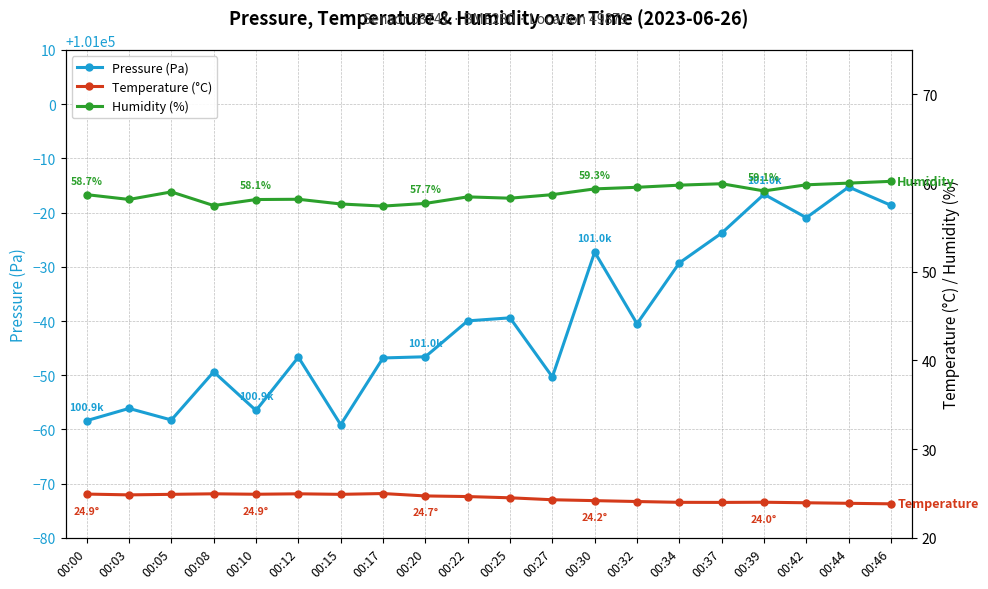

At which category is the sum across all series the highest?

00:44